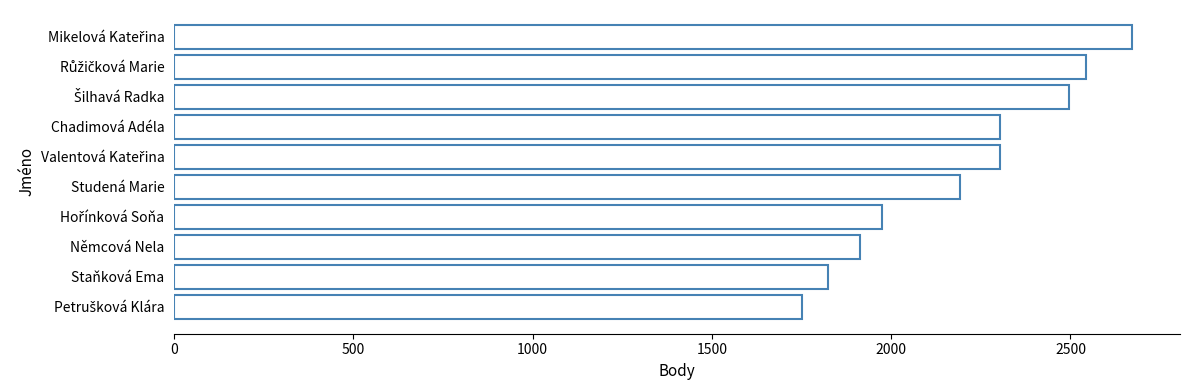

How many bars are there in total?

10